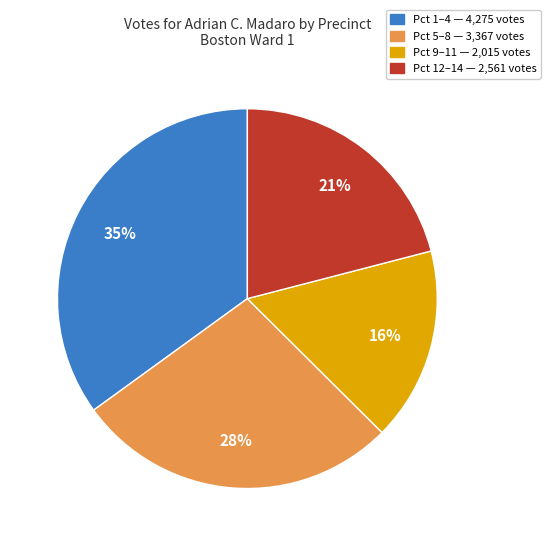

Is there any slice that represents more than half of the pie?

No